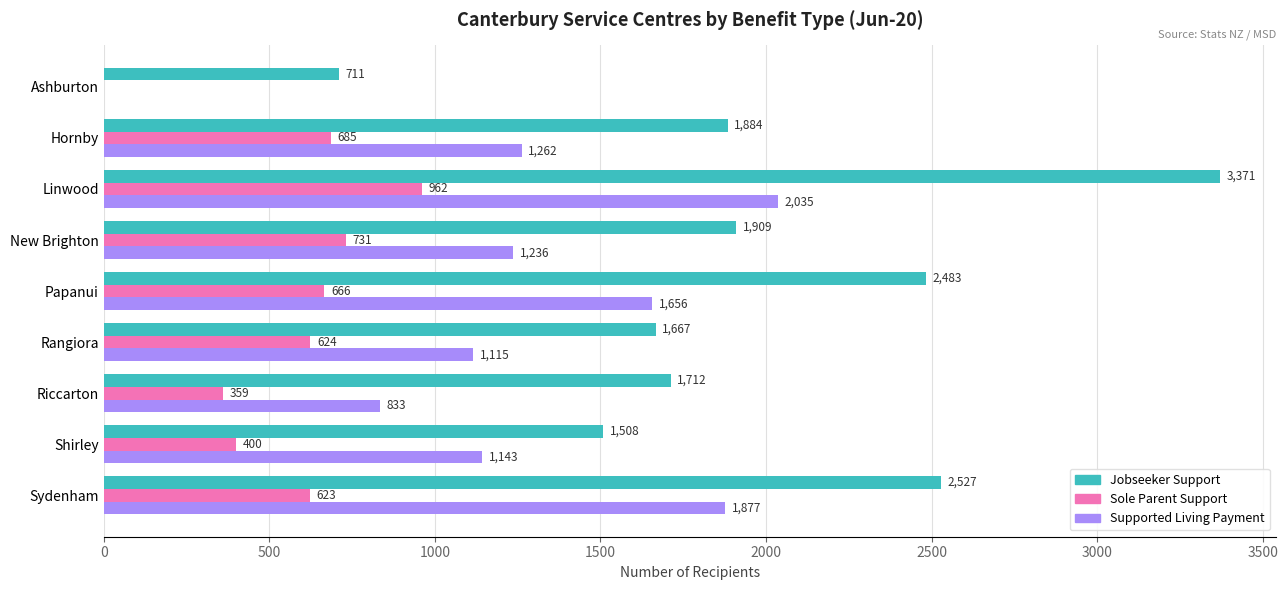

How many series are shown in this chart?

3